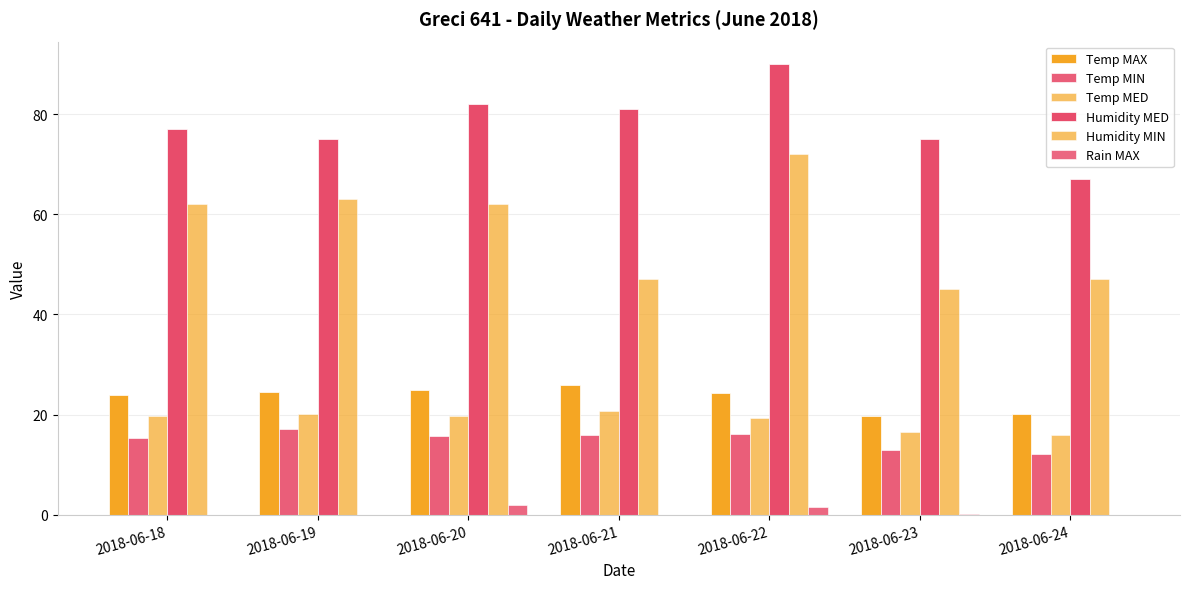

What is the difference between the Temp MIN values at 2018-06-21 and 2018-06-19?

1.3